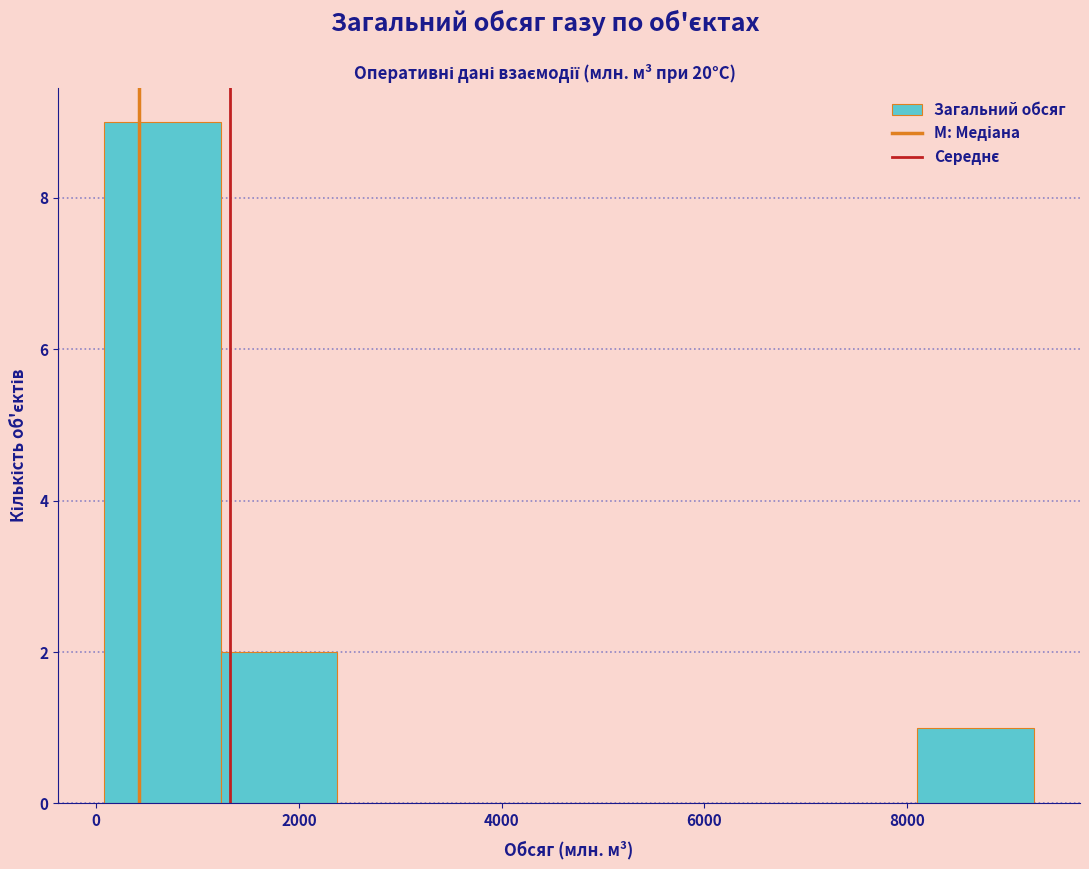

Reading left to right, list every bar in this chart as the range it spans on the x-axis followed by its height. Neither the bar edges nor the heights are printed on the chart, so give them approximately, as read against the axes.

0 to 1200: 9
1200 to 2400: 2
2400 to 3600: 0
3600 to 4600: 0
4600 to 5800: 0
5800 to 7000: 0
7000 to 8200: 0
8200 to 9200: 1